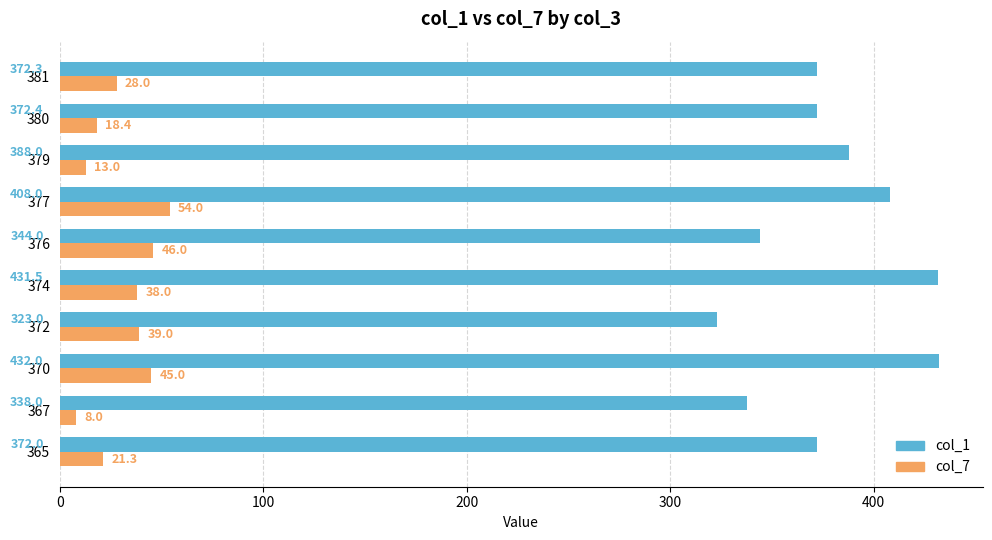

Is it true that col_1 equals 616.4 at 374?

False